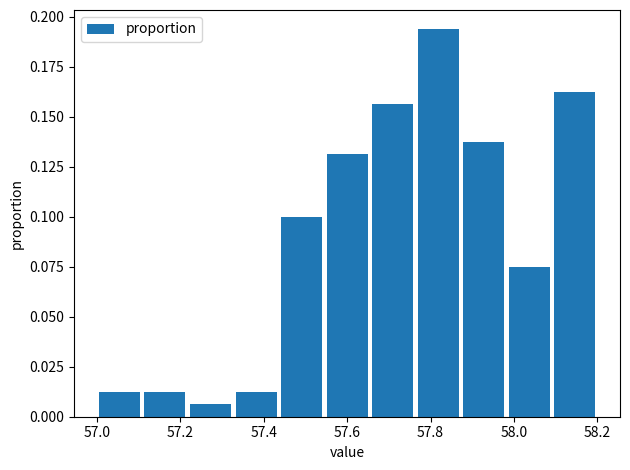

Reading left to right, list every bar in this chart as the range it spans on the x-axis followed by its height. Neither the bar edges nor the heights are printed on the chart, so give them approximately, as read against the axes.

57.00 to 57.10: 0.015
57.10 to 57.22: 0.015
57.22 to 57.32: 0.005
57.32 to 57.44: 0.015
57.44 to 57.54: 0.100
57.54 to 57.66: 0.130
57.66 to 57.76: 0.155
57.76 to 57.88: 0.195
57.88 to 57.98: 0.140
57.98 to 58.10: 0.075
58.10 to 58.20: 0.165